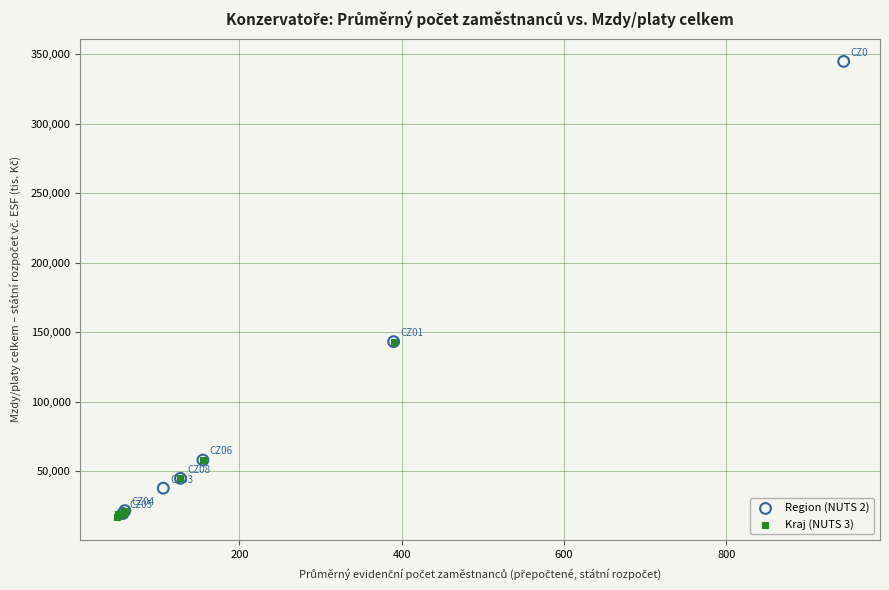

What are all the series names shown in the legend?

Region (NUTS 2), Kraj (NUTS 3)